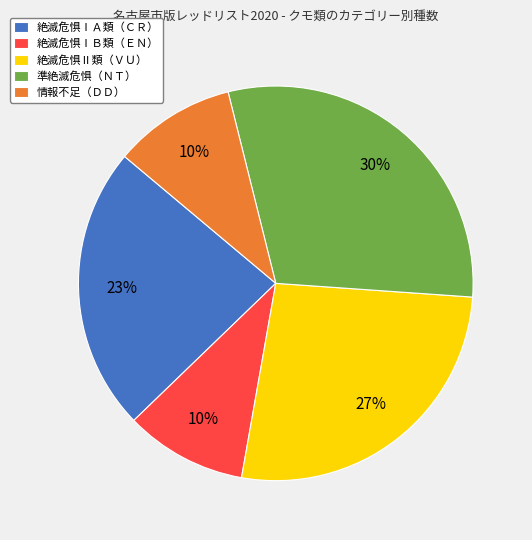

Does any single category account for the majority?

No